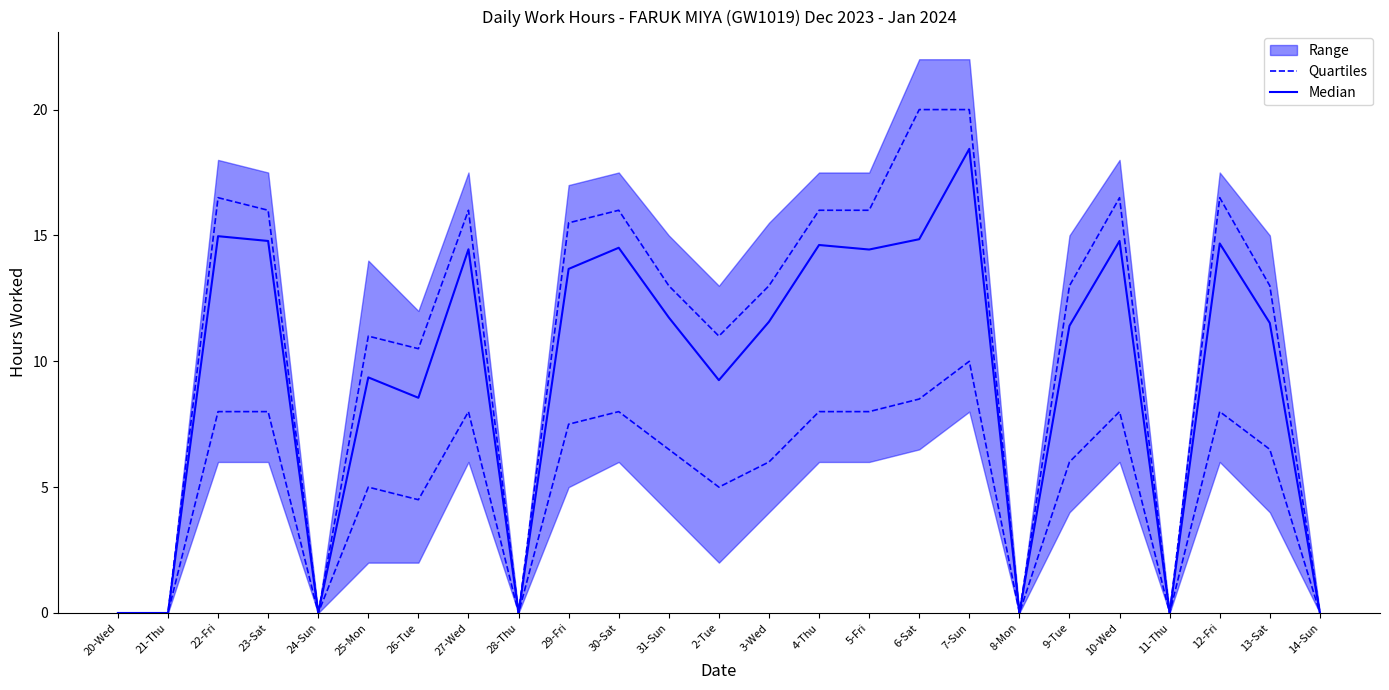

Which category has the lowest value across all series?

20-Wed